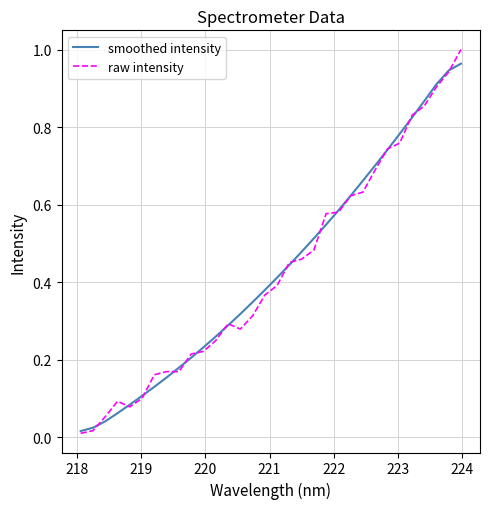

Which series has the largest range (max minus min)?

raw intensity